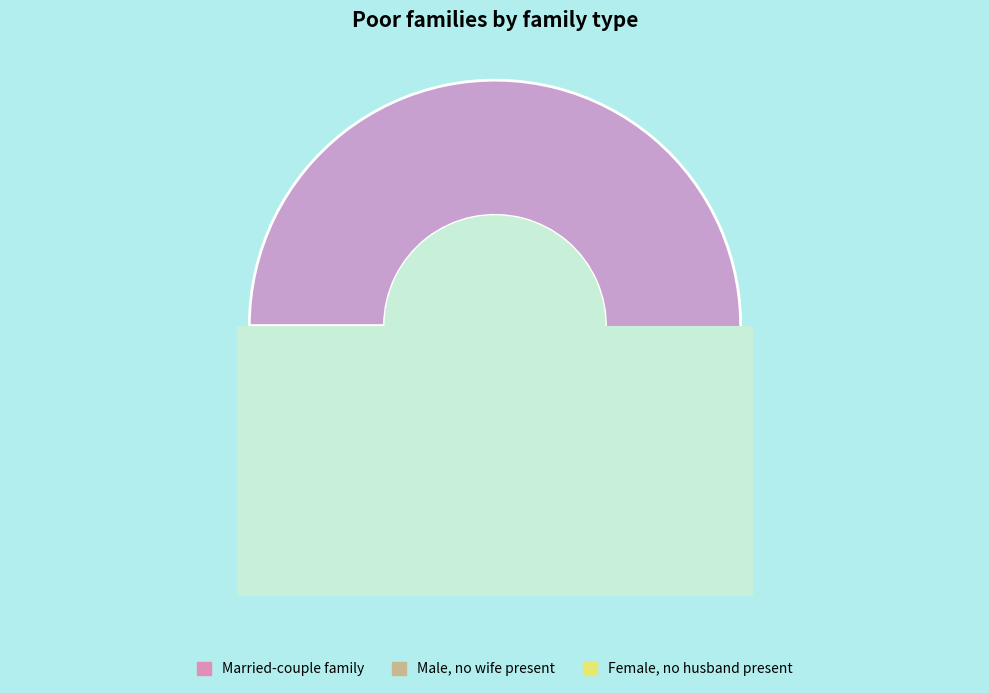

To the nearest percent, what is the average slice percentage?

10%